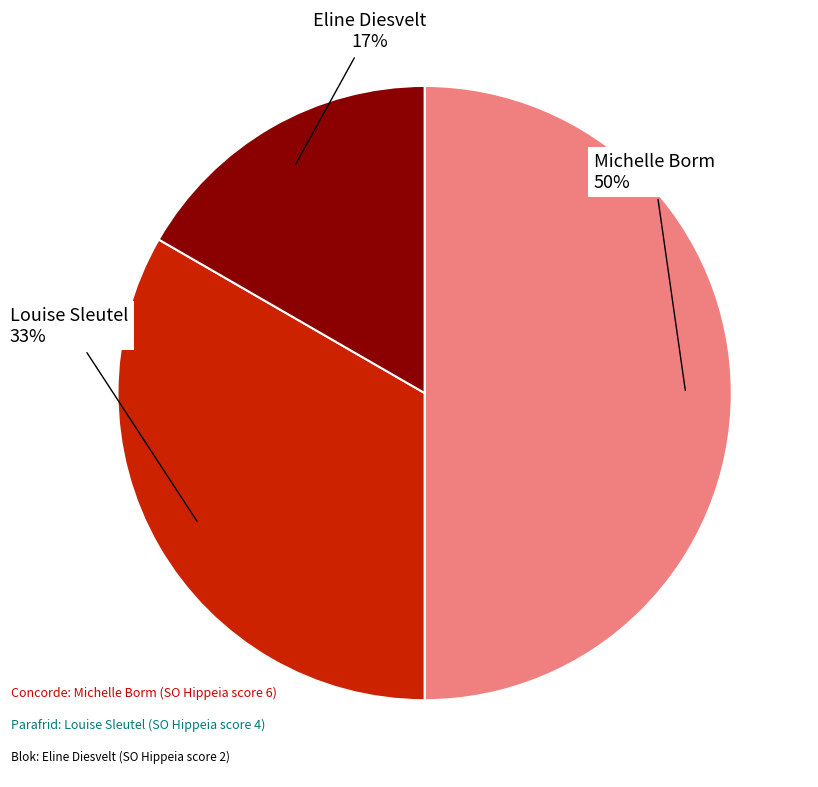

Is it true that Louise Sleutel is 33% of the pie?

True